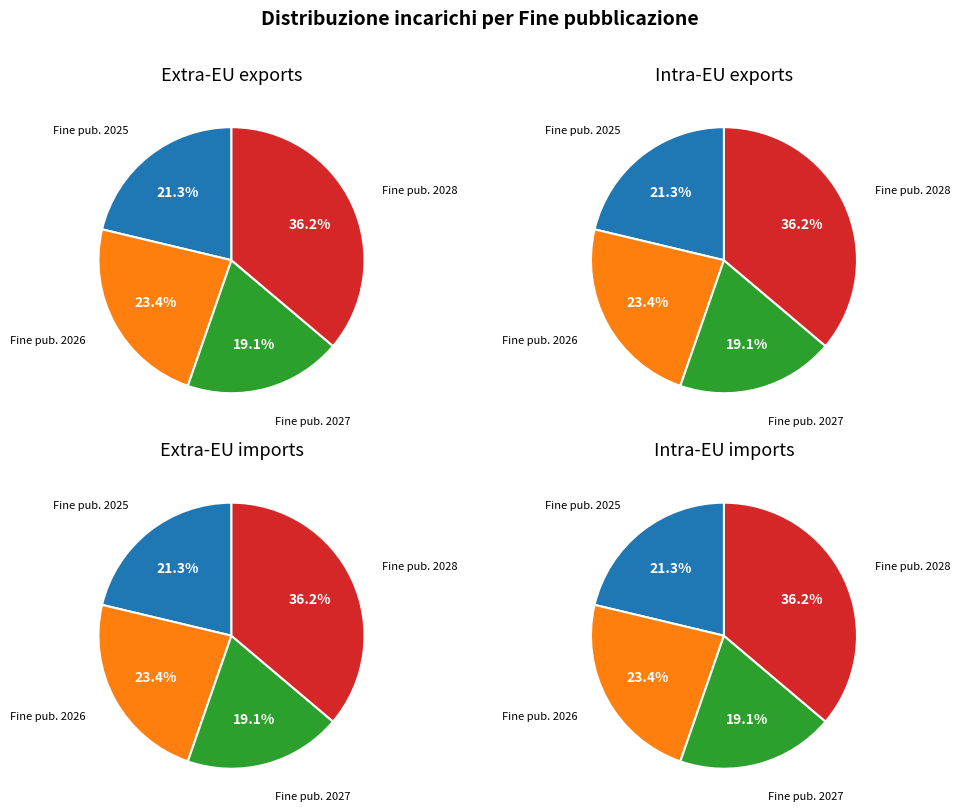

To the nearest percent, what portion does 01/01/2027 represent?

19%